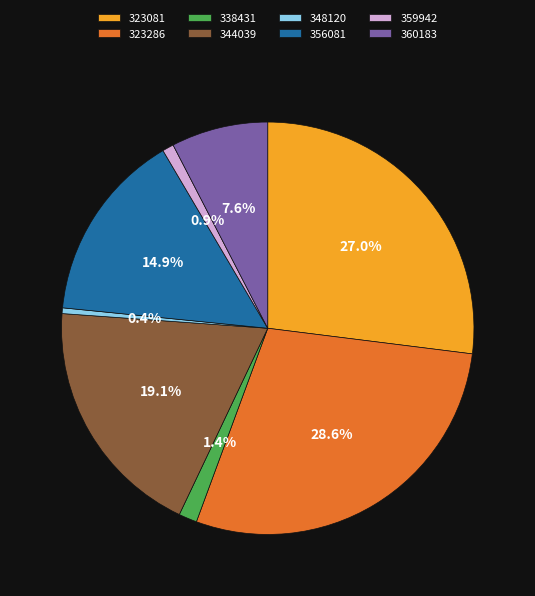

Does any single category account for the majority?

No